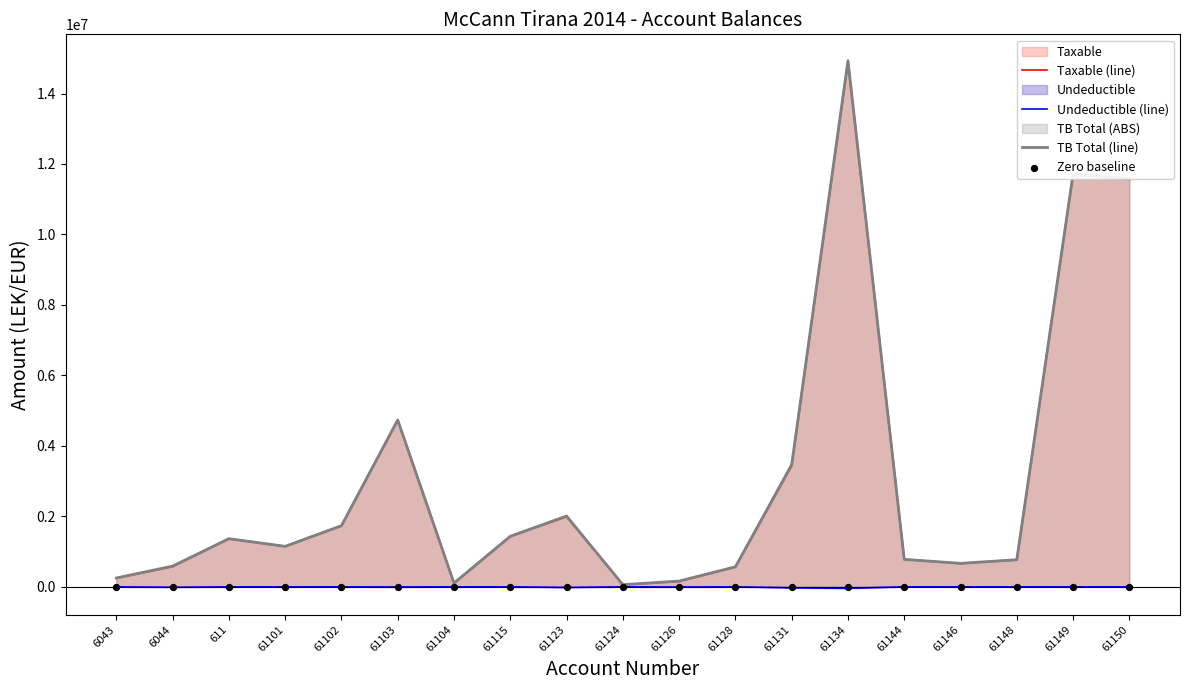

What is the total value across all series at 61124?

123626.4